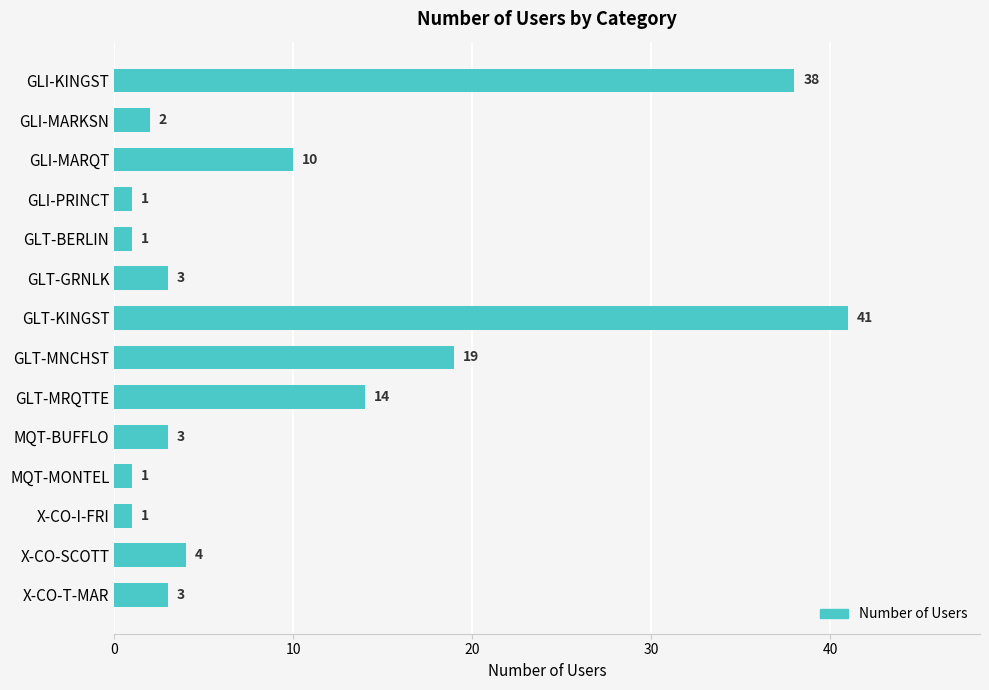

The value at GLT-GRNLK is 1. True or false?

False